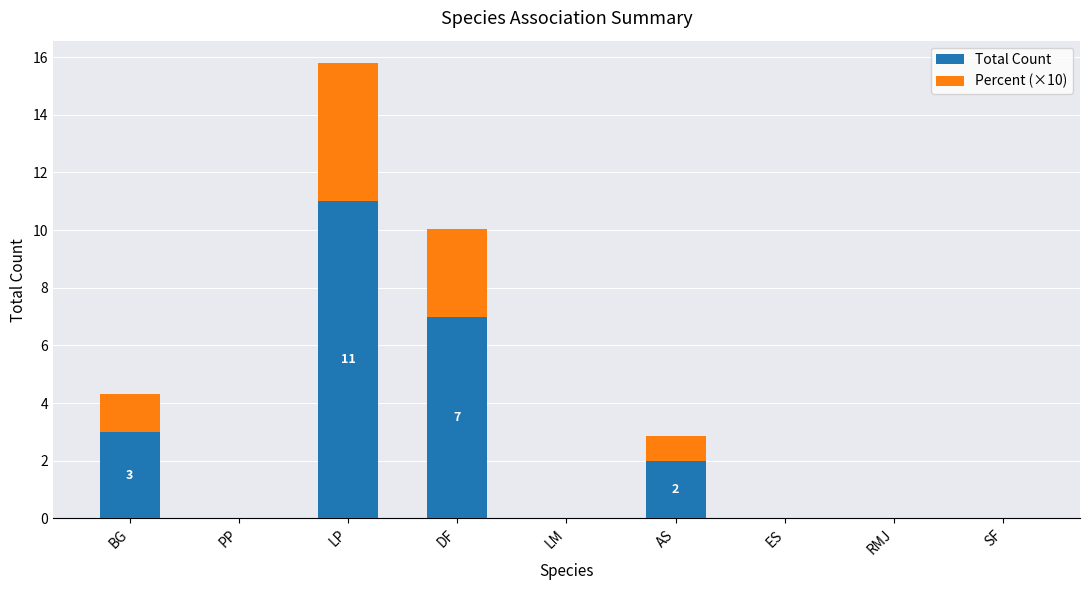

Reading left to right, what are the values for Total Count?

BG=3.0	PP=0.0	LP=11.0	DF=7.0	LM=0.0	AS=2.0	ES=0.0	RMJ=0.0	SF=0.0